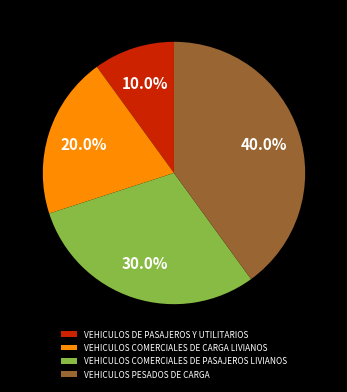

Which category has the smallest portion of the pie?

VEHICULOS DE PASAJEROS Y UTILITARIOS